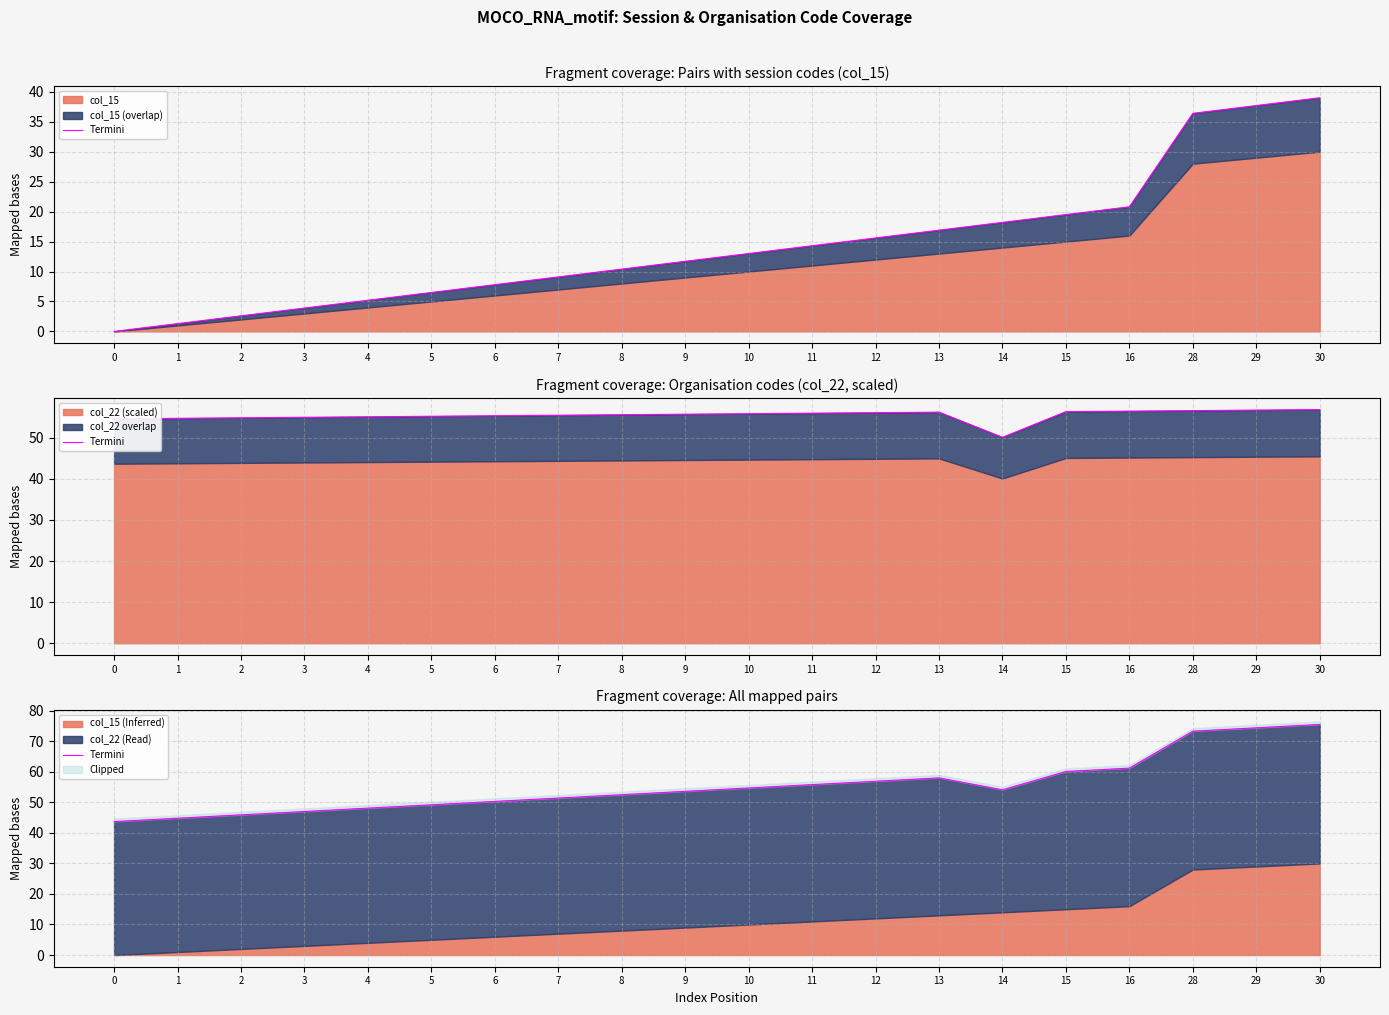

How many data points are above 54?

10